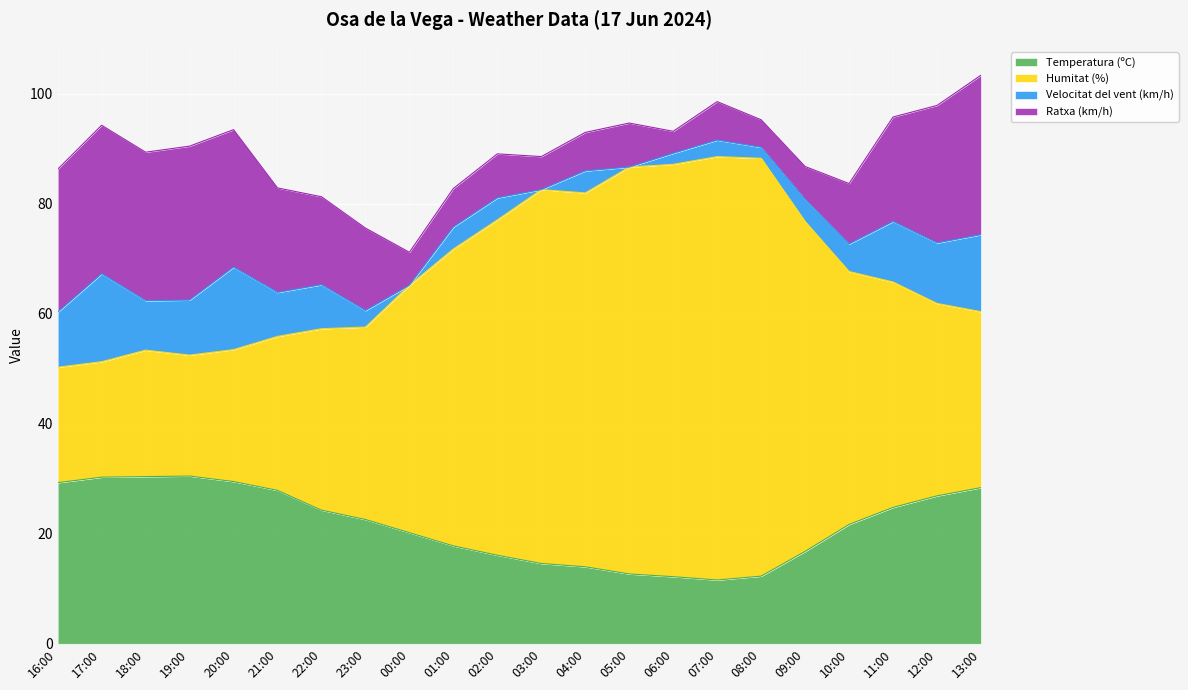

Between 17:00 and 21:00, which series saw the biggest shift?

Humitat (%)